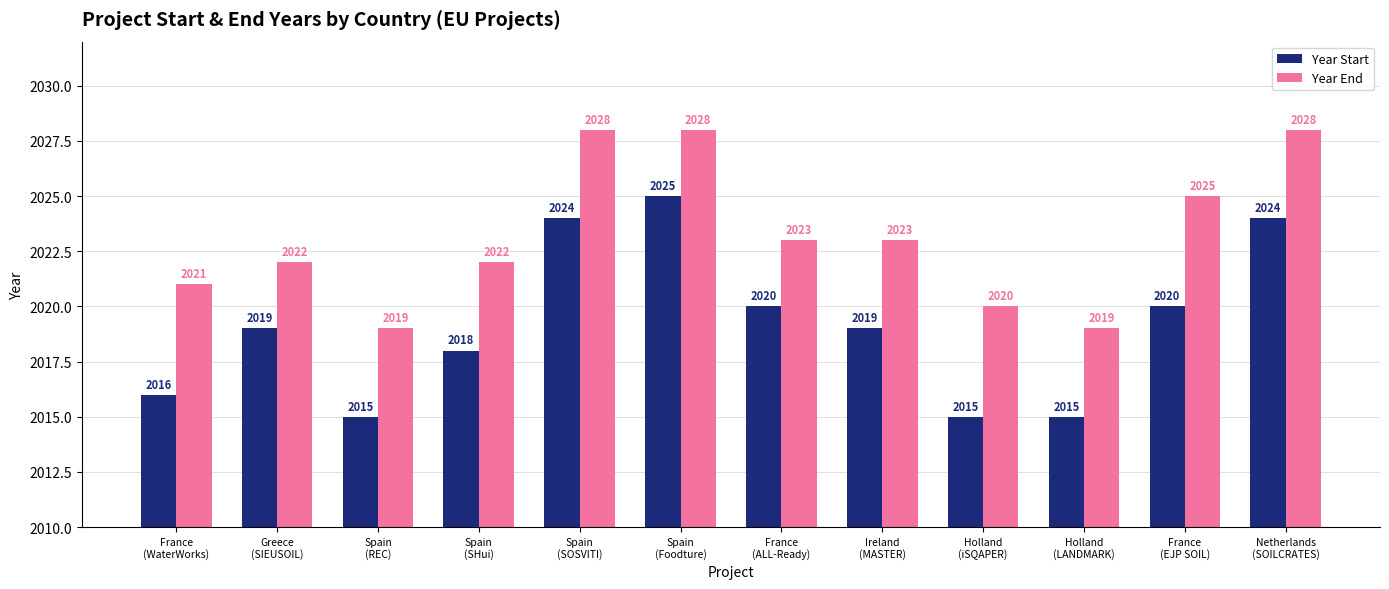

What is the highest value of the Year End series?

2028